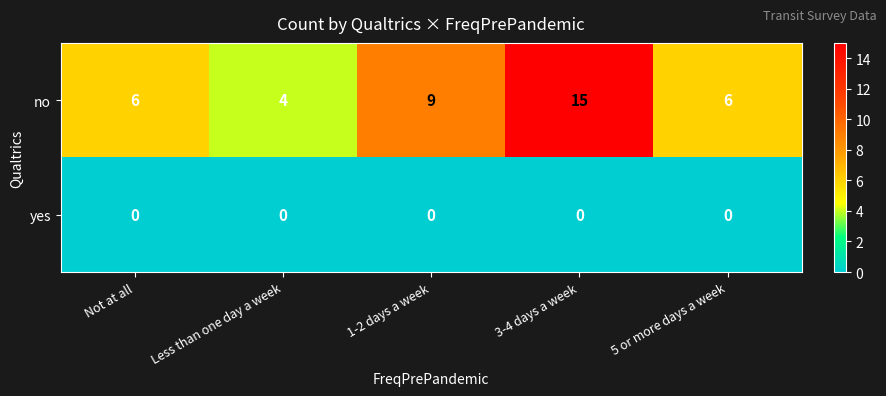

What is the total value across all series at 1-2 days a week?

9